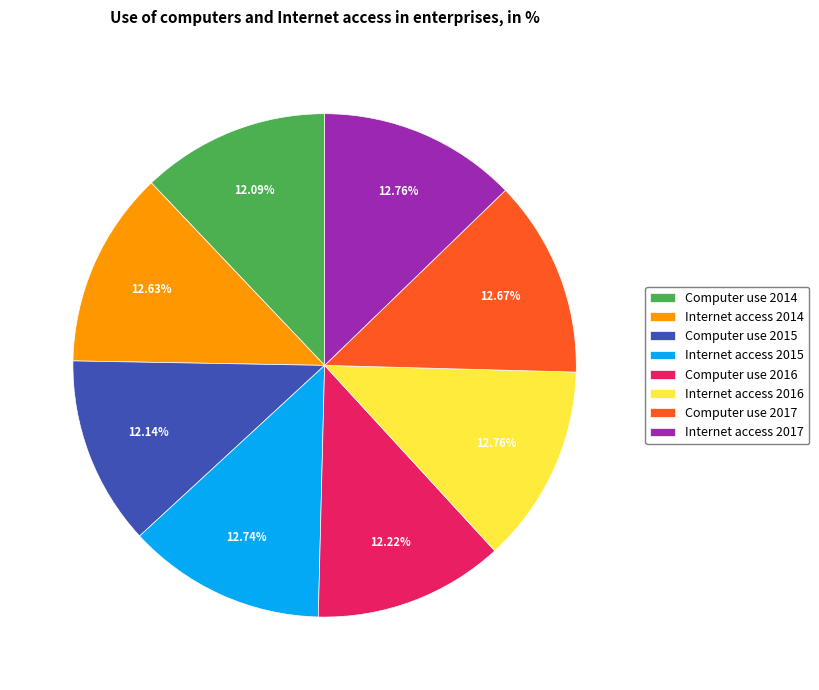

Is it true that Internet access 2014 is 1% of the pie?

False